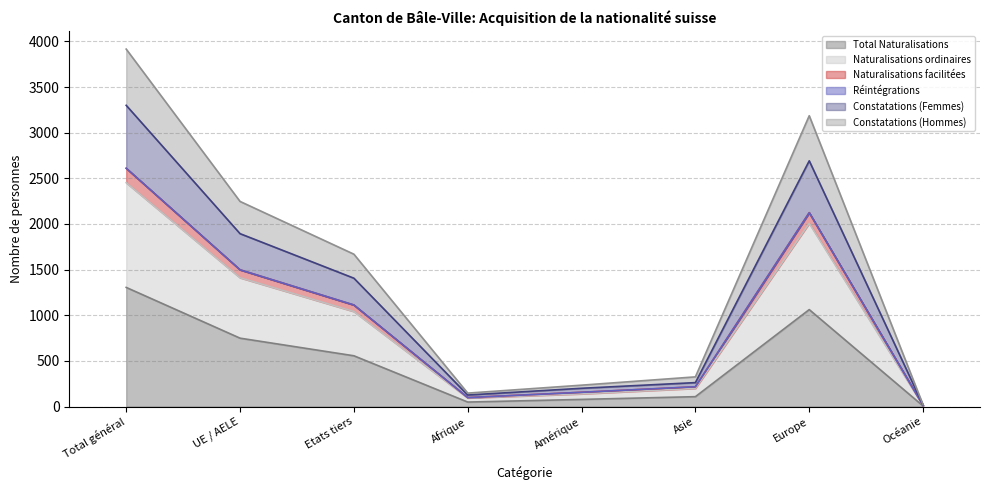

What is the maximum value for Total Naturalisations?

1305